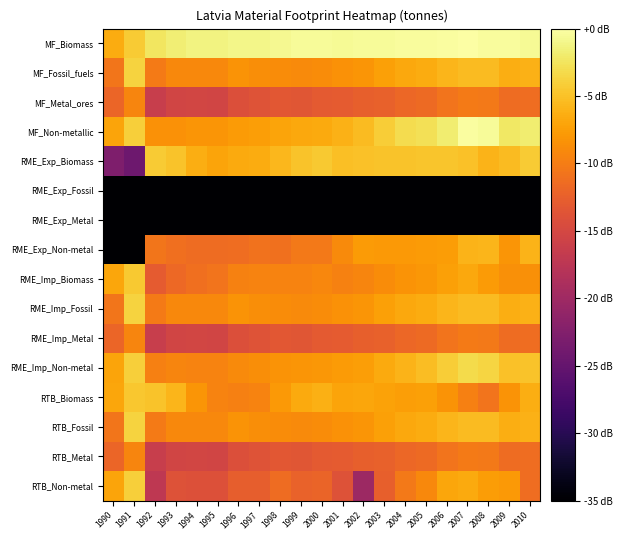

Reading left to right, list all the values displayed in this chart.

MF_Biomass: 1990=-6.6	1991=-4.3	1992=-2.4	1993=-1.7	1994=-1.4	1995=-1.3	1996=-1.0	1997=-1.0	1998=-0.8	1999=-0.5	2000=-0.4	2001=-0.6	2002=-0.4	2003=-0.4	2004=-0.4	2005=-0.3	2006=-0.2	2007=0.0	2008=-0.3	2009=-0.4	2010=-0.6
MF_Fossil_fuels: 1990=-10.5	1991=-3.8	1992=-10.2	1993=-9.1	1994=-9.1	1995=-9.1	1996=-8.3	1997=-8.7	1998=-8.9	1999=-8.9	2000=-8.8	2001=-8.4	2002=-8.1	2003=-7.4	2004=-6.8	2005=-6.5	2006=-5.8	2007=-5.3	2008=-5.4	2009=-6.4	2010=-6.0
MF_Metal_ores: 1990=-12.0	1991=-9.3	1992=-16.3	1993=-15.4	1994=-15.3	1995=-15.4	1996=-14.2	1997=-13.8	1998=-13.4	1999=-13.5	2000=-13.1	2001=-12.9	2002=-12.5	2003=-12.4	2004=-11.9	2005=-11.6	2006=-10.7	2007=-10.2	2008=-10.3	2009=-11.4	2010=-11.3
MF_Non-metallic: 1990=-7.0	1991=-4.0	1992=-8.4	1993=-8.4	1994=-8.2	1995=-8.2	1996=-7.8	1997=-7.5	1998=-7.0	1999=-6.8	2000=-6.6	2001=-6.0	2002=-5.4	2003=-4.1	2004=-3.1	2005=-2.7	2006=-1.8	2007=-0.1	2008=-0.4	2009=-2.3	2010=-1.8
RME_Exp_Biomass: 1990=-22.7	1991=-24.3	1992=-4.3	1993=-4.8	1994=-6.4	1995=-7.1	1996=-6.7	1997=-6.5	1998=-5.6	1999=-4.9	2000=-4.5	2001=-5.1	2002=-4.9	2003=-4.9	2004=-4.8	2005=-4.7	2006=-4.8	2007=-5.0	2008=-5.9	2009=-5.4	2010=-4.3
RME_Exp_Fossil: 1990=-73.8	1991=-73.8	1992=-73.8	1993=-73.8	1994=-73.8	1995=-73.8	1996=-73.8	1997=-73.8	1998=-73.8	1999=-73.8	2000=-73.8	2001=-73.8	2002=-73.8	2003=-73.8	2004=-73.8	2005=-73.8	2006=-73.8	2007=-73.8	2008=-73.8	2009=-73.8	2010=-73.8
RME_Exp_Metal: 1990=-73.8	1991=-73.8	1992=-73.8	1993=-73.8	1994=-73.8	1995=-73.8	1996=-73.8	1997=-73.8	1998=-73.8	1999=-73.8	2000=-73.8	2001=-73.8	2002=-73.8	2003=-73.8	2004=-73.8	2005=-73.8	2006=-73.8	2007=-73.8	2008=-73.8	2009=-73.8	2010=-73.8
RME_Exp_Non-metal: 1990=-73.8	1991=-73.8	1992=-10.6	1993=-11.2	1994=-11.4	1995=-11.4	1996=-11.3	1997=-10.9	1998=-11.0	1999=-10.3	2000=-10.3	2001=-9.0	2002=-7.7	2003=-7.9	2004=-7.9	2005=-7.7	2006=-7.5	2007=-5.9	2008=-5.9	2009=-8.2	2010=-6.0
RME_Imp_Biomass: 1990=-6.8	1991=-4.5	1992=-12.9	1993=-11.7	1994=-11.1	1995=-10.8	1996=-9.6	1997=-9.5	1998=-9.5	1999=-9.6	2000=-9.2	2001=-9.6	2002=-9.3	2003=-8.8	2004=-8.2	2005=-8.0	2006=-7.3	2007=-6.7	2008=-7.7	2009=-8.5	2010=-8.5
RME_Imp_Fossil: 1990=-10.5	1991=-3.8	1992=-10.2	1993=-9.1	1994=-9.1	1995=-9.1	1996=-8.3	1997=-8.7	1998=-8.9	1999=-8.9	2000=-8.8	2001=-8.4	2002=-8.1	2003=-7.4	2004=-6.8	2005=-6.5	2006=-5.8	2007=-5.3	2008=-5.4	2009=-6.4	2010=-6.0
RME_Imp_Metal: 1990=-12.0	1991=-9.3	1992=-16.3	1993=-15.4	1994=-15.3	1995=-15.4	1996=-14.2	1997=-13.8	1998=-13.4	1999=-13.5	2000=-13.1	2001=-12.9	2002=-12.5	2003=-12.4	2004=-11.9	2005=-11.6	2006=-10.7	2007=-10.2	2008=-10.3	2009=-11.4	2010=-11.3
RME_Imp_Non-metal: 1990=-7.0	1991=-4.0	1992=-9.8	1993=-9.3	1994=-9.5	1995=-9.5	1996=-8.9	1997=-8.7	1998=-8.2	1999=-8.2	2000=-8.1	2001=-7.8	2002=-7.4	2003=-6.6	2004=-5.9	2005=-5.3	2006=-4.2	2007=-3.3	2008=-3.6	2009=-5.0	2010=-4.8
RTB_Biomass: 1990=-7.0	1991=-4.5	1992=-4.9	1993=-5.8	1994=-8.1	1995=-9.5	1996=-9.8	1997=-9.4	1998=-7.9	1999=-6.7	2000=-6.2	2001=-7.0	2002=-6.9	2003=-7.2	2004=-7.4	2005=-7.3	2006=-8.3	2007=-9.8	2008=-10.7	2009=-8.3	2010=-6.3
RTB_Fossil: 1990=-10.5	1991=-3.8	1992=-10.2	1993=-9.1	1994=-9.1	1995=-9.1	1996=-8.3	1997=-8.7	1998=-8.9	1999=-8.9	2000=-8.8	2001=-8.4	2002=-8.1	2003=-7.4	2004=-6.8	2005=-6.5	2006=-5.8	2007=-5.3	2008=-5.4	2009=-6.4	2010=-6.0
RTB_Metal: 1990=-12.0	1991=-9.3	1992=-16.3	1993=-15.4	1994=-15.3	1995=-15.4	1996=-14.2	1997=-13.8	1998=-13.4	1999=-13.5	2000=-13.1	2001=-12.9	2002=-12.5	2003=-12.4	2004=-11.9	2005=-11.6	2006=-10.7	2007=-10.2	2008=-10.3	2009=-11.4	2010=-11.3
RTB_Non-metal: 1990=-7.0	1991=-4.0	1992=-17.2	1993=-13.9	1994=-14.0	1995=-14.0	1996=-12.6	1997=-12.6	1998=-11.5	1999=-12.2	2000=-12.1	2001=-13.9	2002=-20.2	2003=-12.5	2004=-10.3	2005=-9.1	2006=-7.0	2007=-6.7	2008=-7.5	2009=-7.9	2010=-11.3